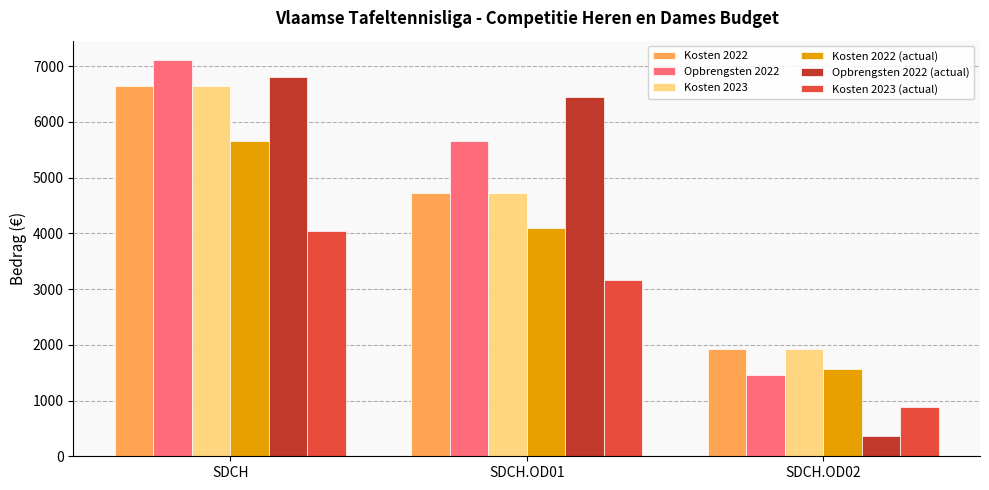

What is the total value across all series at SDCH.OD02?

8100.3